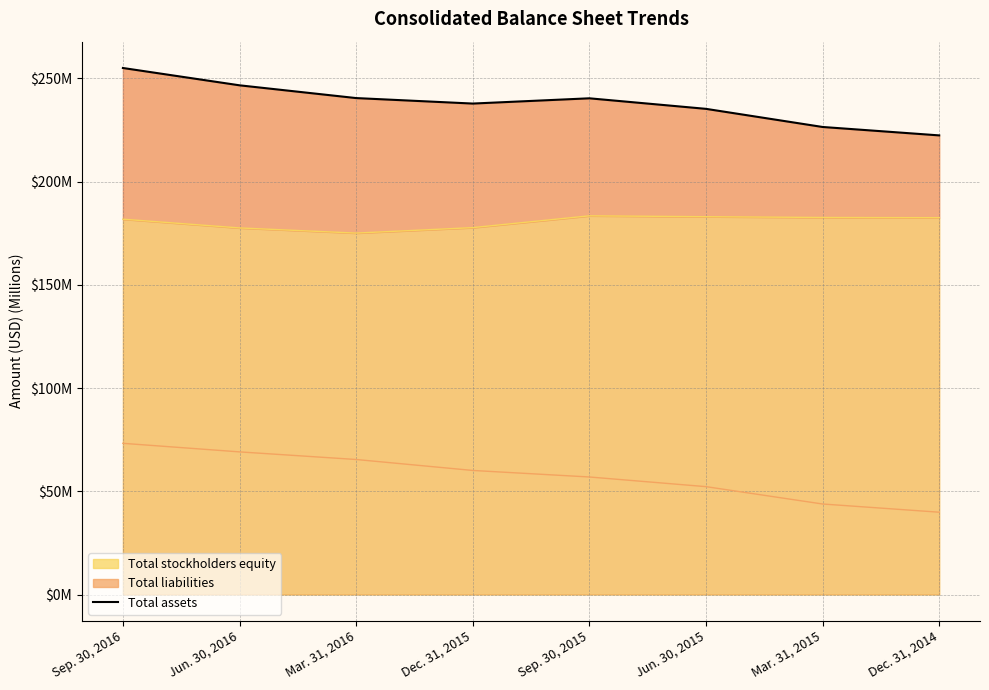

How many data points are above 240?

4